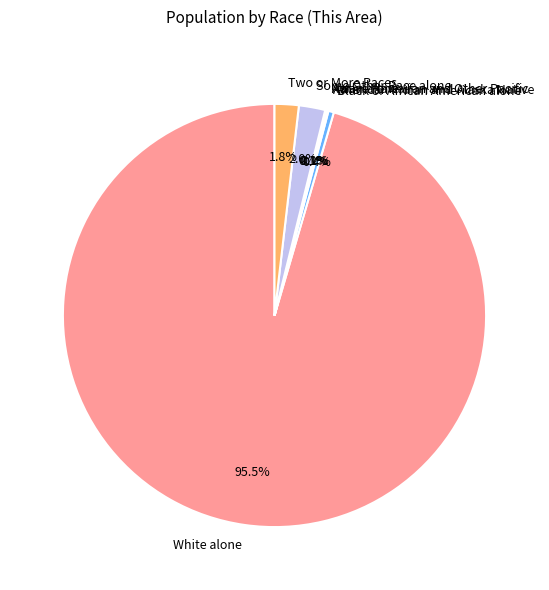

Which has a higher value, Two or More Races or White alone?

White alone